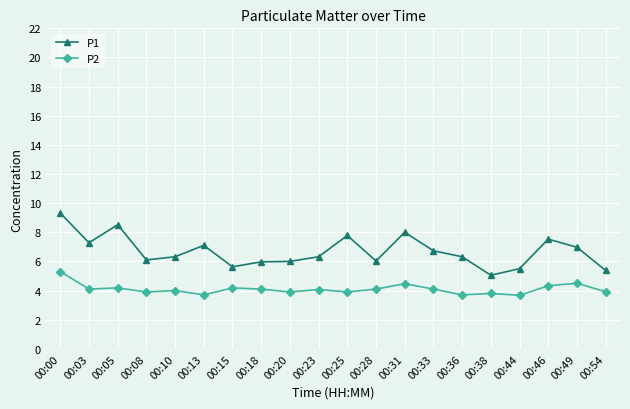

Which series has the widest spread of values?

P1